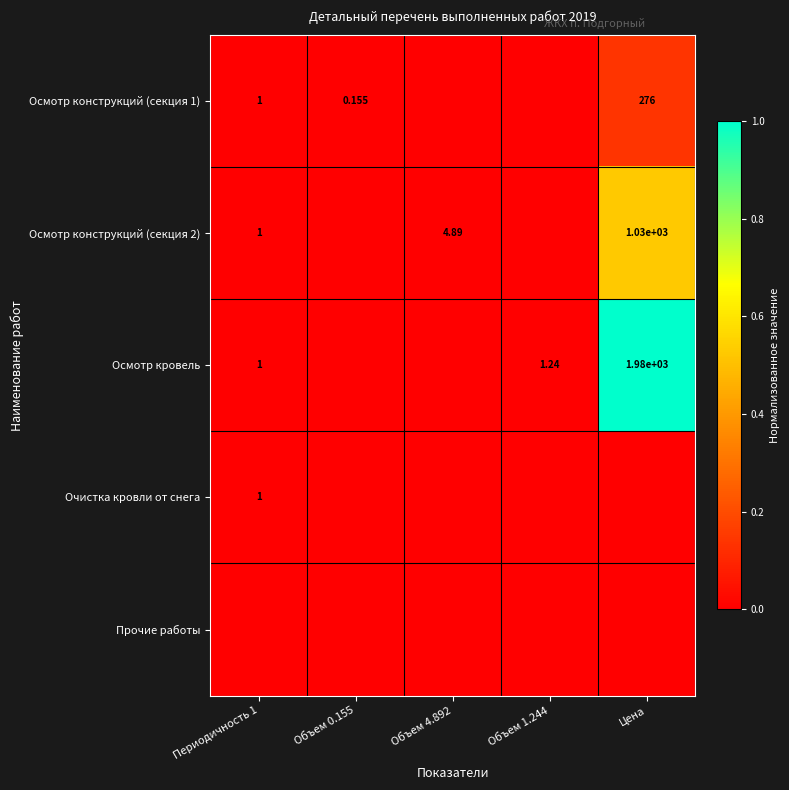

Count the number of data series in this chart.

5